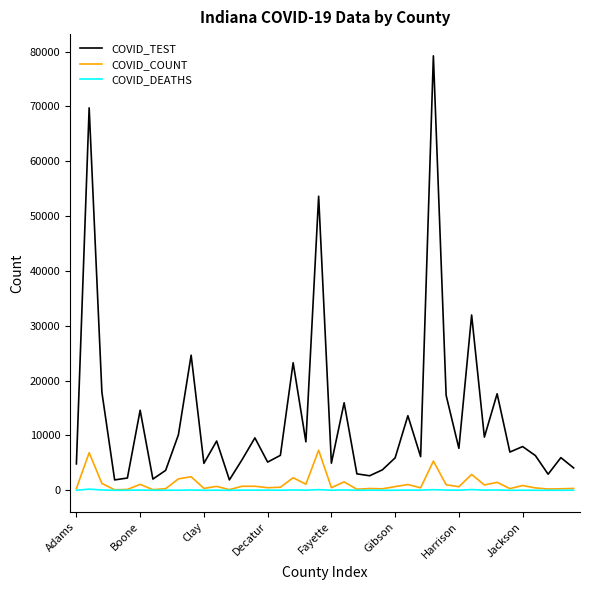

Which series has the largest total across all categories?

COVID_TEST